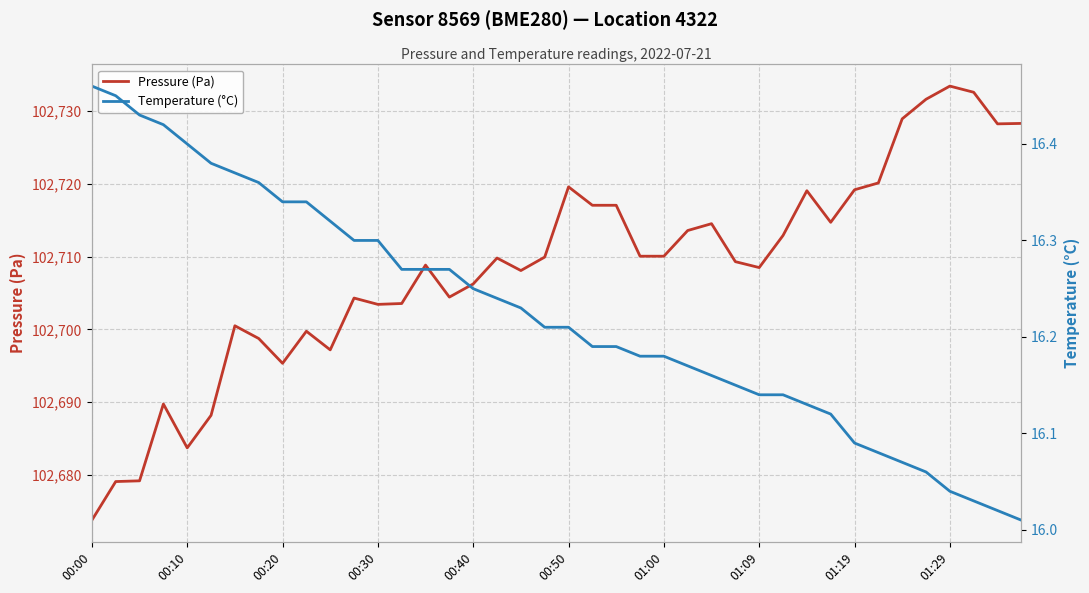

True or false: Pressure (Pa) and Temperature (°C) cross at least once.

False